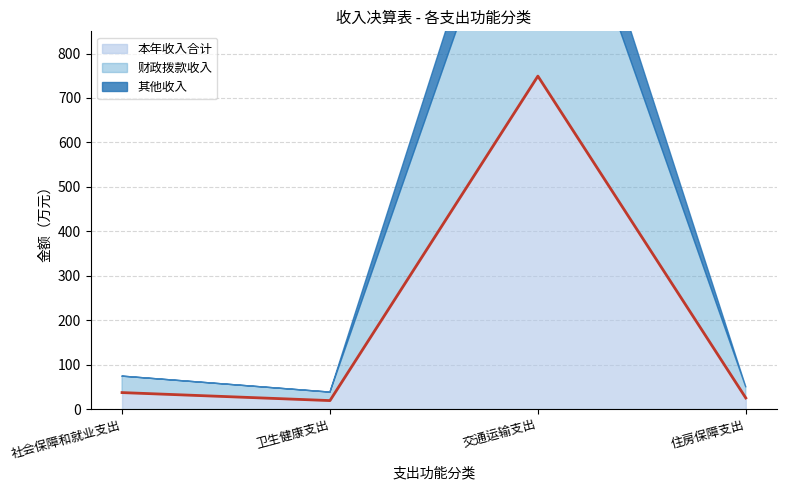

Reading left to right, list all the values displayed in this chart.

本年收入合计: 37.0	19.1	749.2	24.9
财政拨款收入: 37.0	19.1	627.2	24.9
其他收入: 0.0	0.0	122.1	0.0